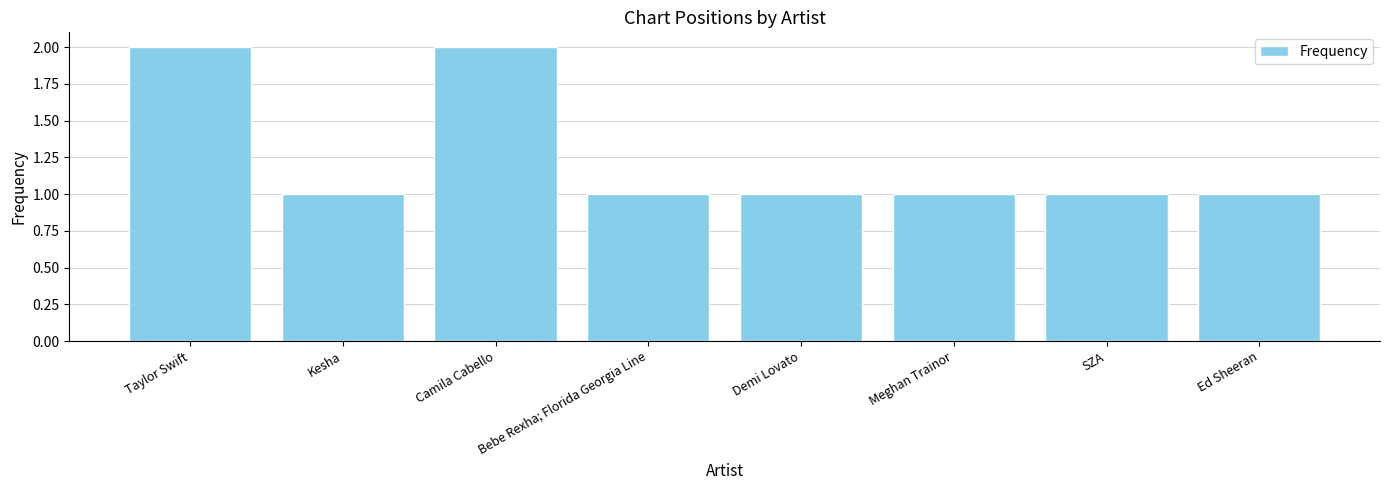

Reading left to right, list all the values displayed in this chart.

2	1	2	1	1	1	1	1